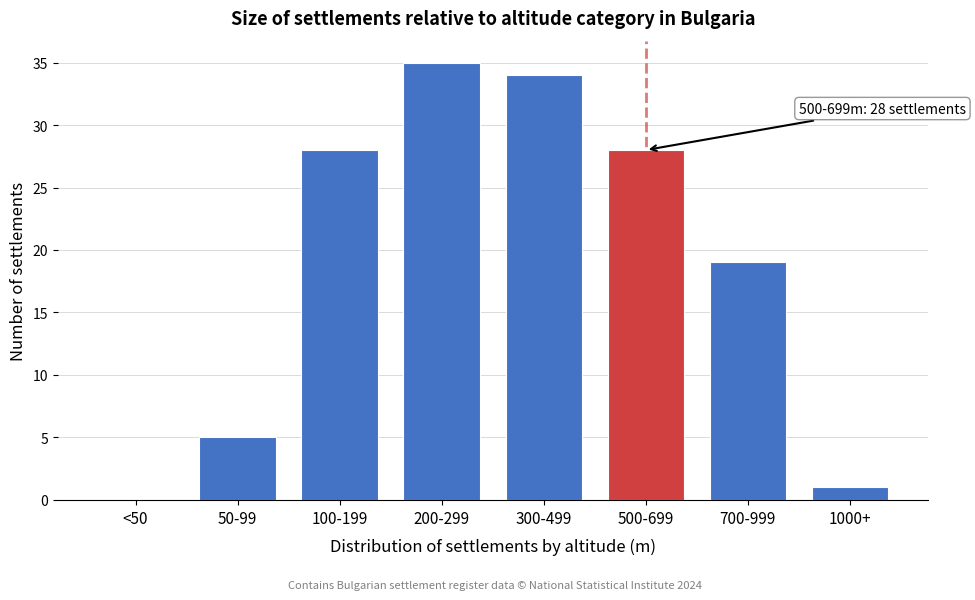

Reading left to right, transcribe all the data shown in this chart.

<50=0	50-99=5	100-199=28	200-299=35	300-499=34	500-699=28	700-999=19	1000+=1